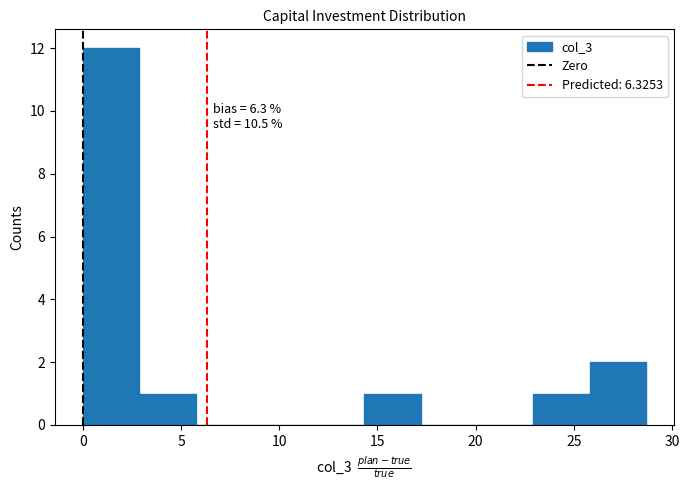

Over which range of the x-axis is the bar tallest?

0.0 to 3.0